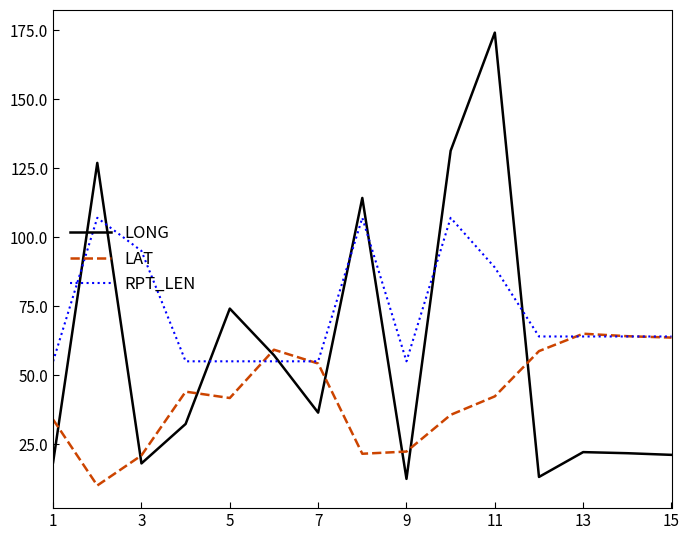

Does the chart display data point markers on the line(s)?

No